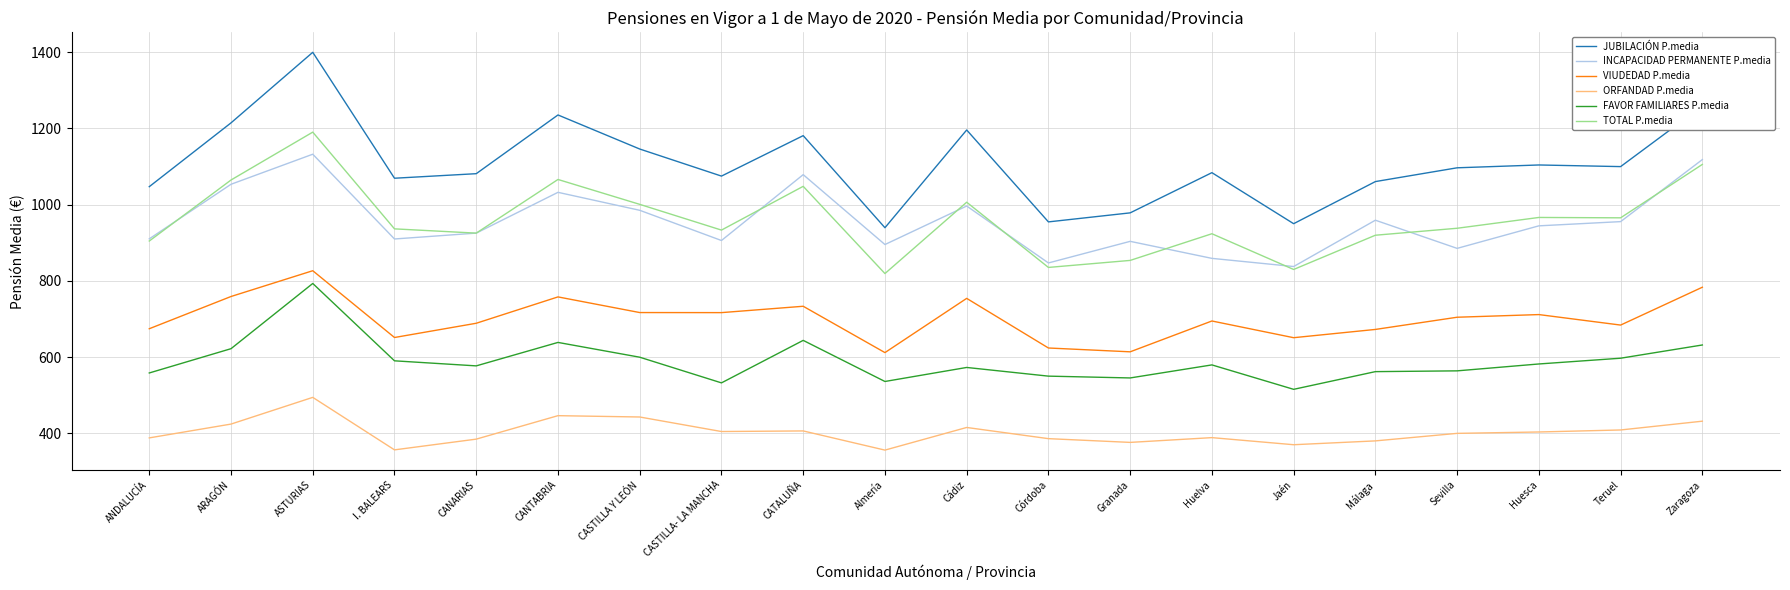

At which label does ORFANDAD P.media reach its peak?

ASTURIAS